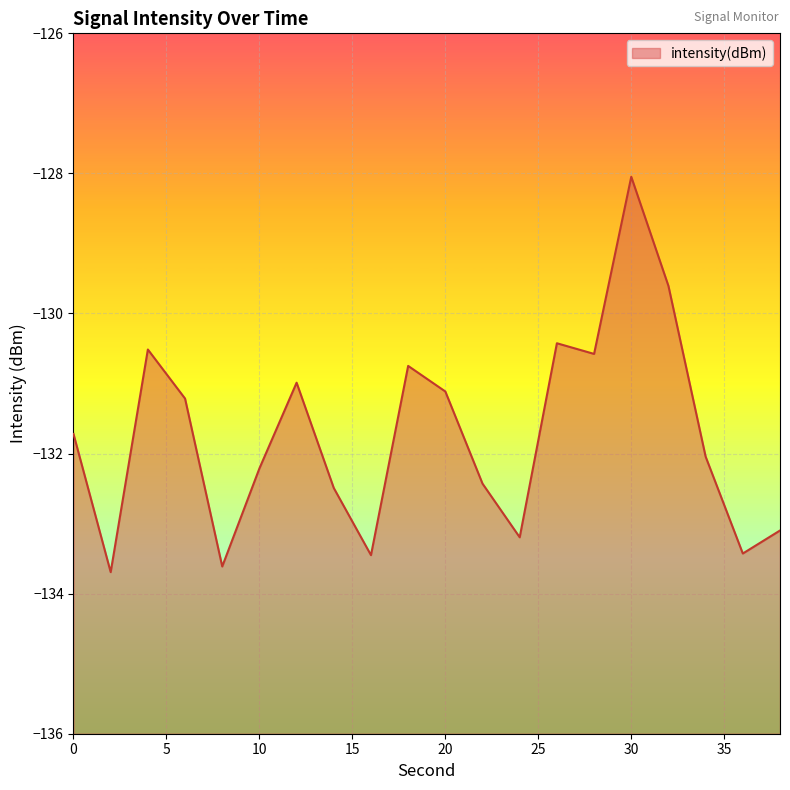

Reading left to right, what are all the values shown in this chart?

0=-131.7	2=-133.7	4=-130.5	6=-131.2	8=-133.6	10=-132.2	12=-131.0	14=-132.5	16=-133.5	18=-130.7	20=-131.1	22=-132.4	24=-133.2	26=-130.4	28=-130.6	30=-128.0	32=-129.6	34=-132.0	36=-133.4	38=-133.1